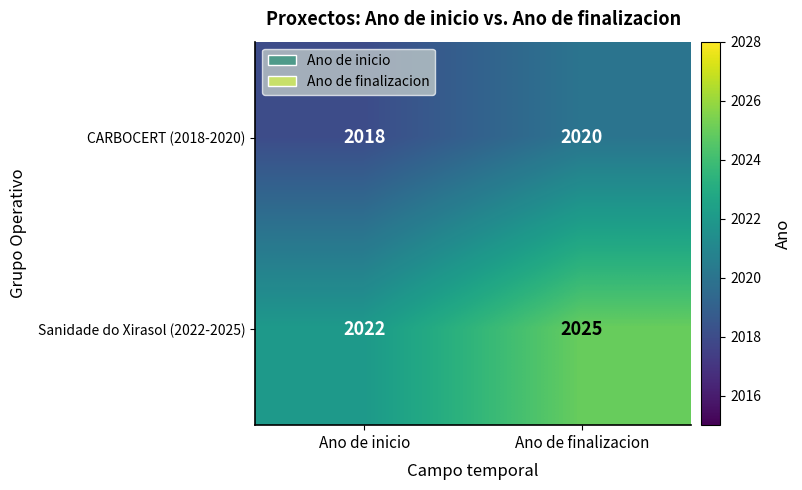

Which series changed the most between Ano de inicio and Ano de finalizacion?

Sanidade do Xirasol (2022-2025)